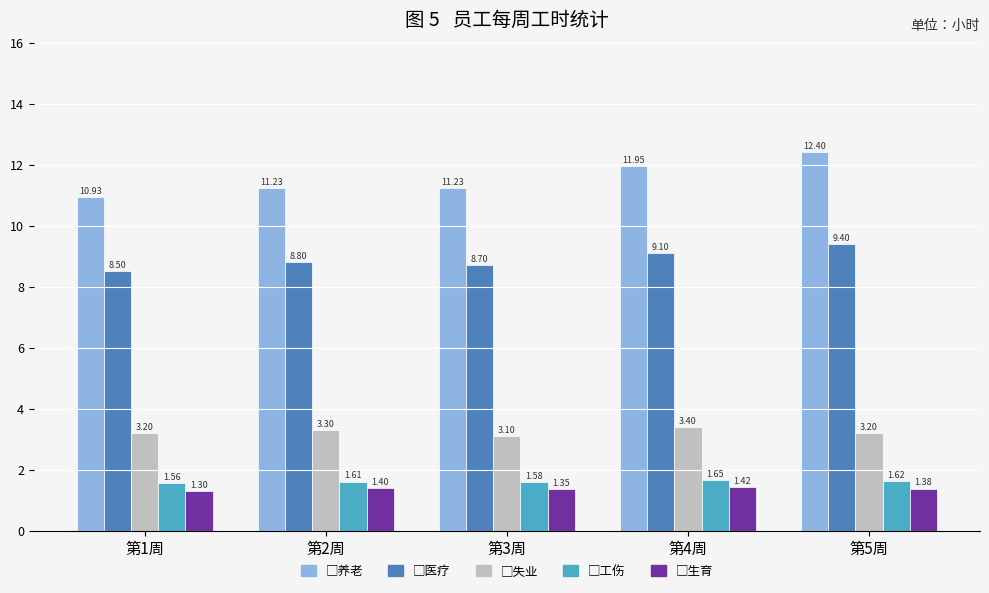

What is the total value across all series at 第5周?

28.0